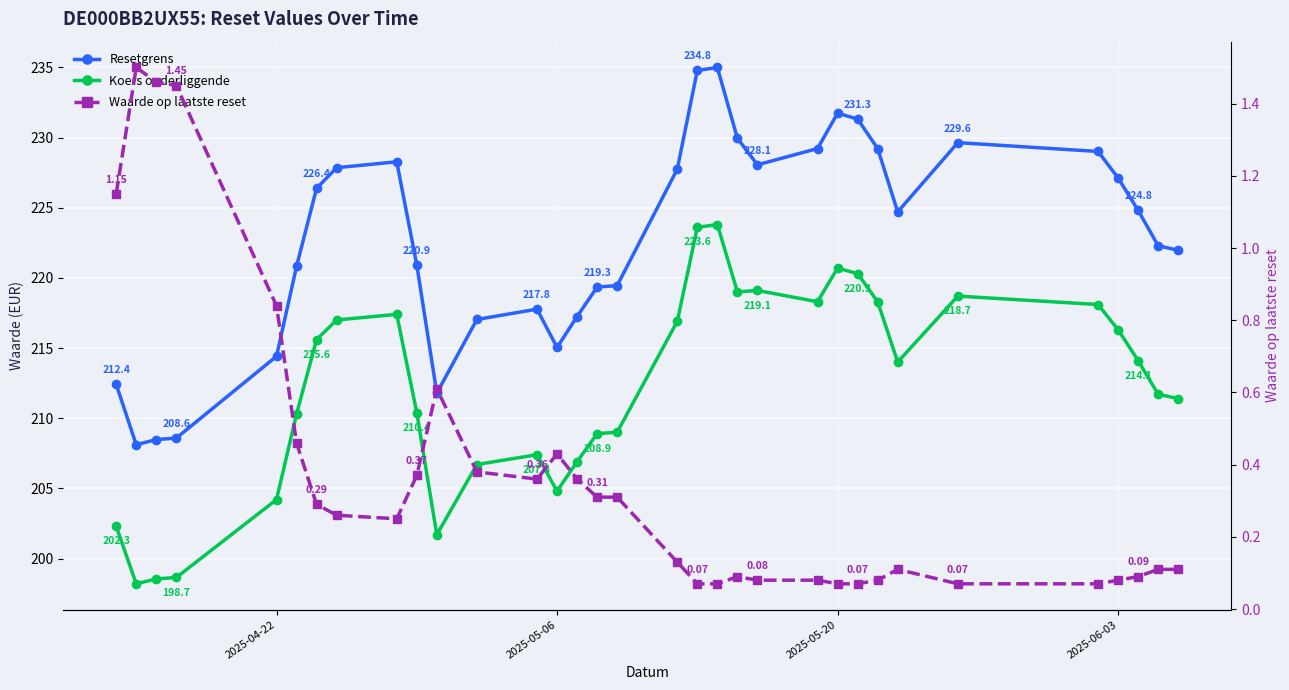

How many data points in Koers onderliggende are less than 214?

16